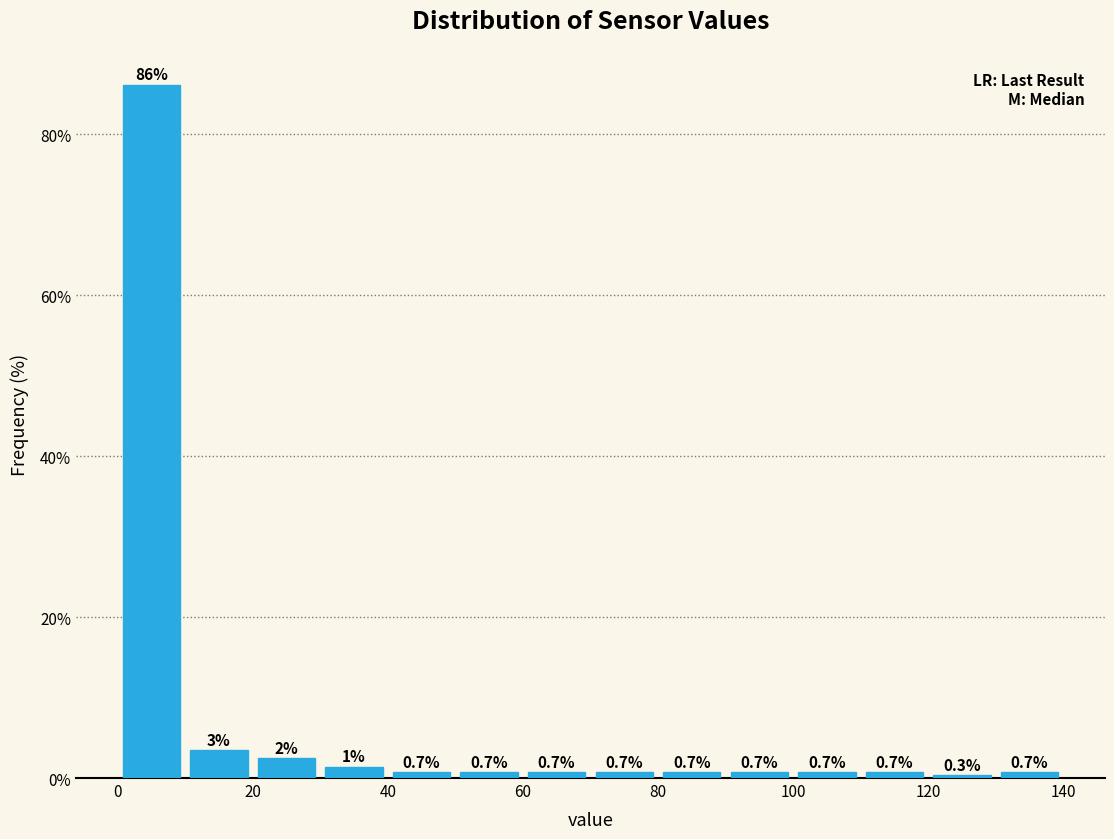

Over which range of the x-axis is the bar tallest?

0 to 10